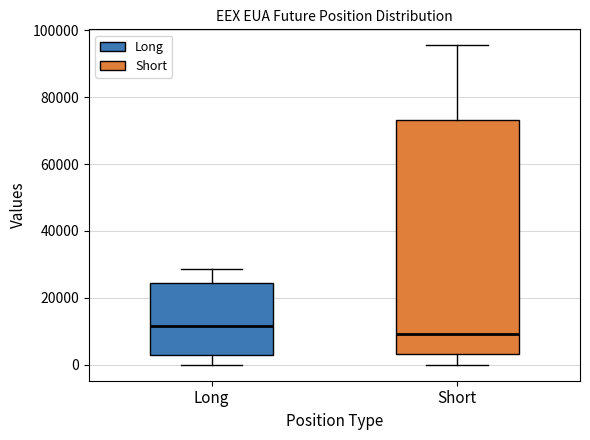

Reading left to right, transcribe this box plot: for each box, give where its median line is, the range the box spans, and where its two whiskers end, as read against the y-axis. The values are not printed on the chart, so give them approximately, as read against the axis.

Long: median 12000, box 2000 to 24000, whiskers 0 to 28000
Short: median 10000, box 4000 to 74000, whiskers 0 to 96000